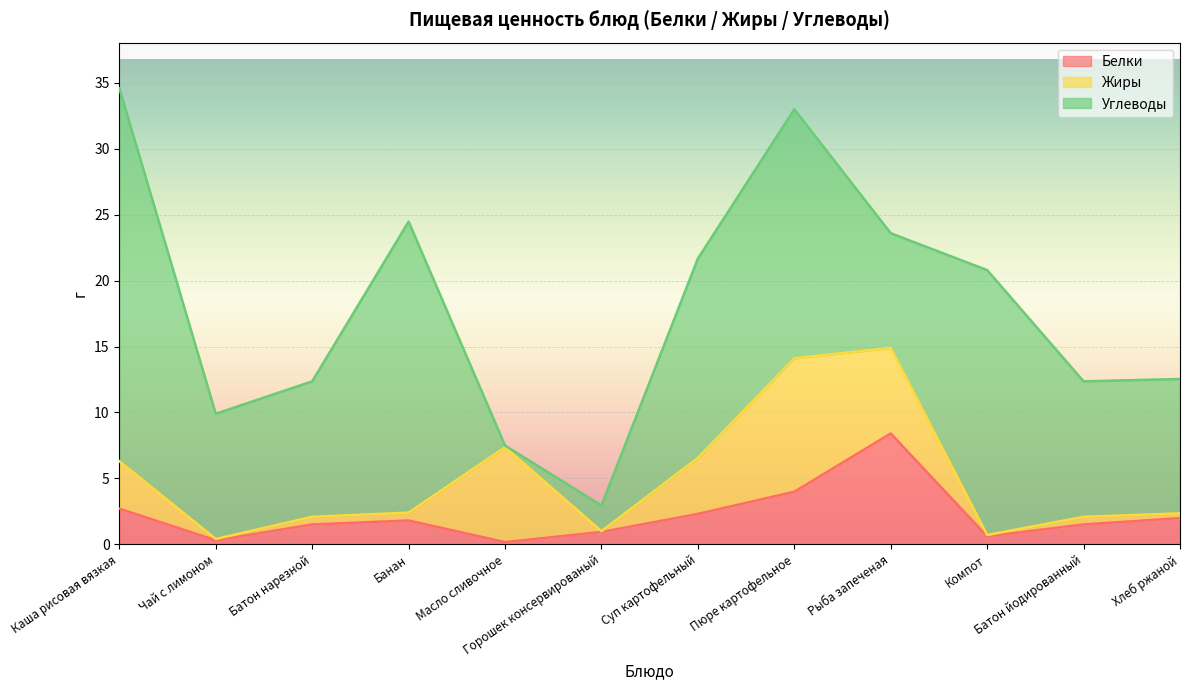

What is the minimum value shown in the chart?

0.1